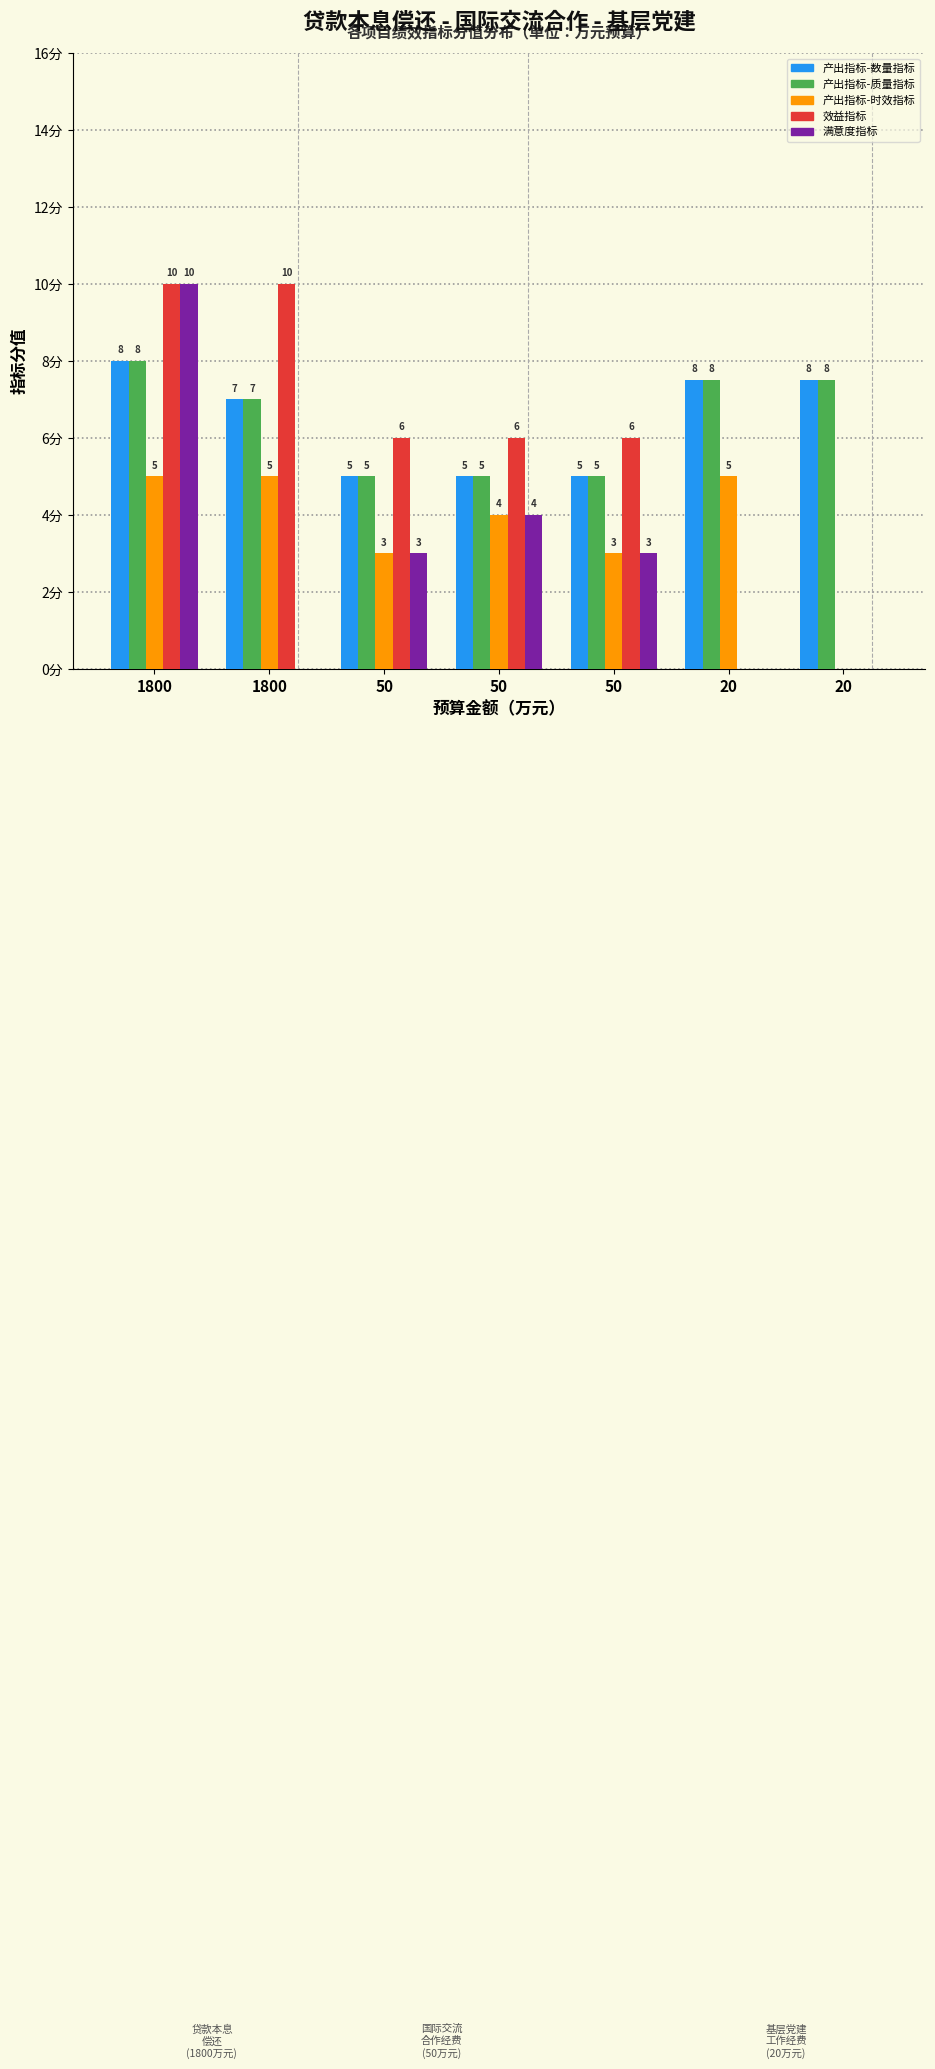

Does the chart contain stacked bars?

No